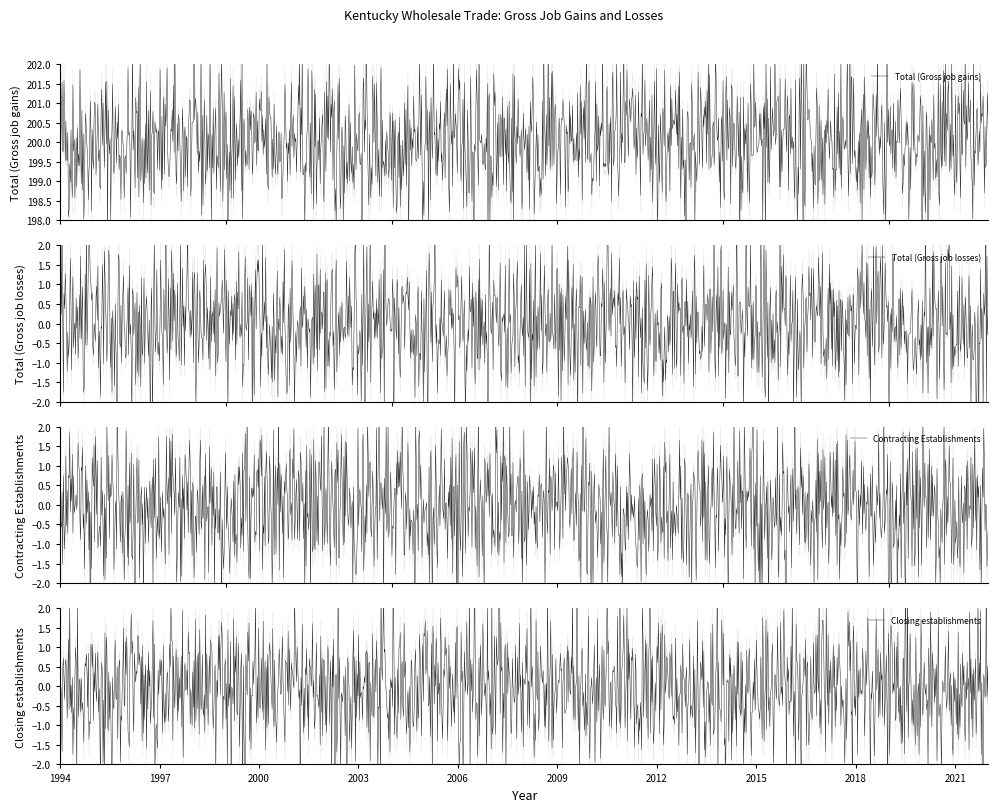

At which label does Contracting Establishments reach its peak?

1994